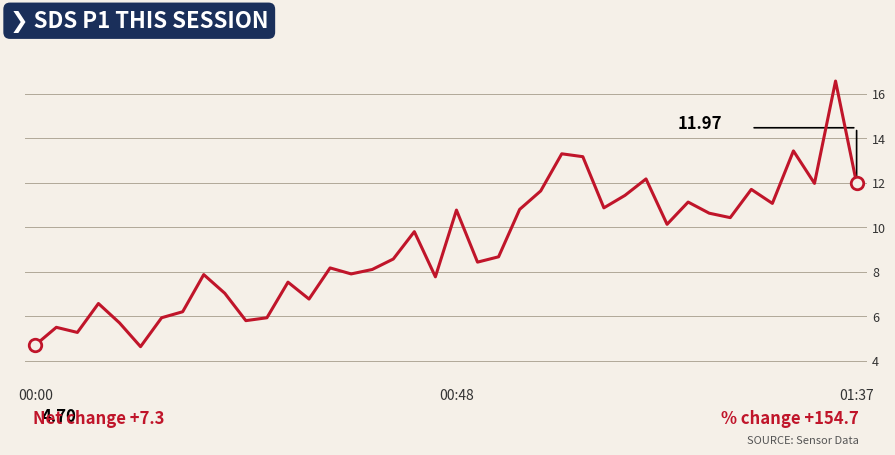

How many values are below 8?

16